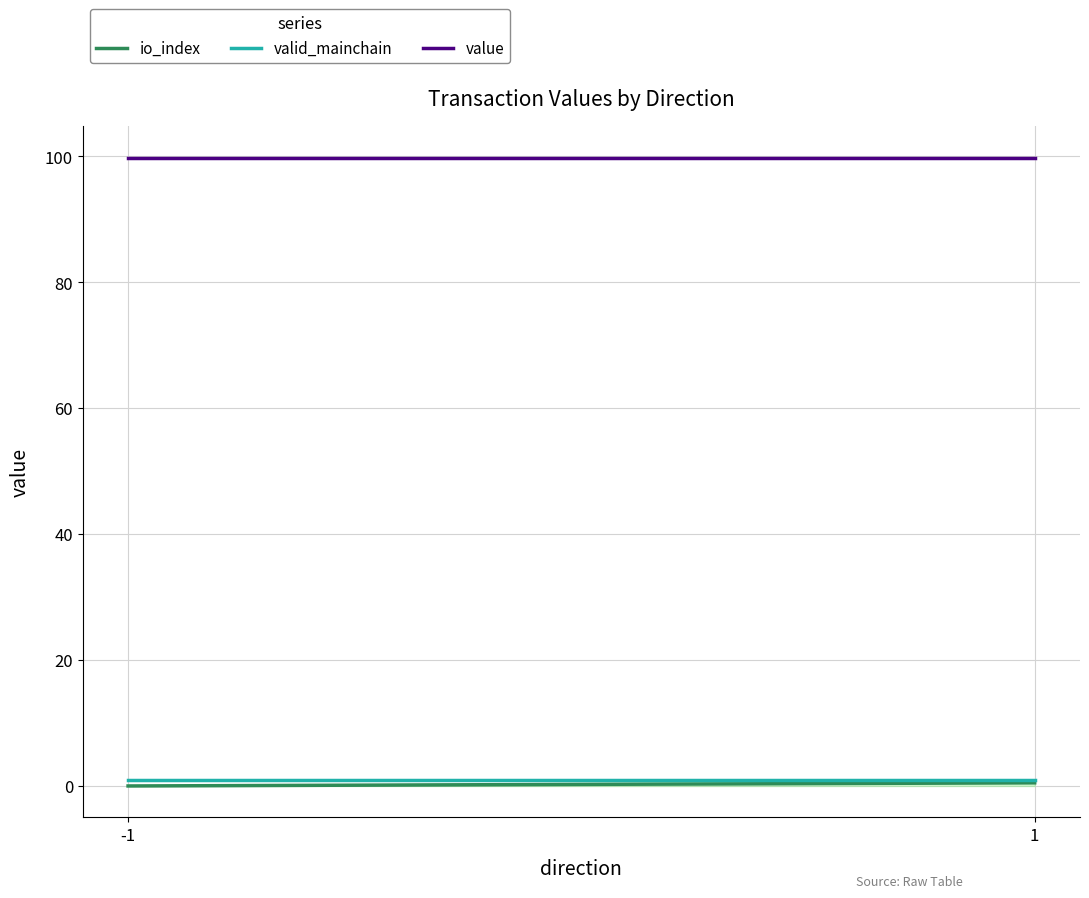

At which label is value closest to 99?

-1